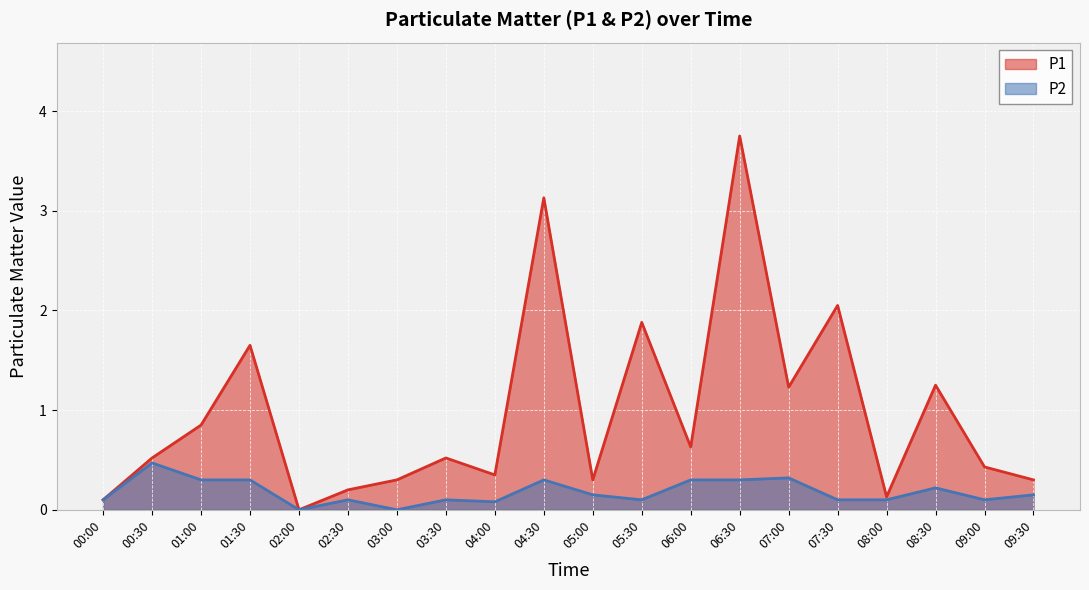

True or false: P1 has more than 2 interior local peaks.

True